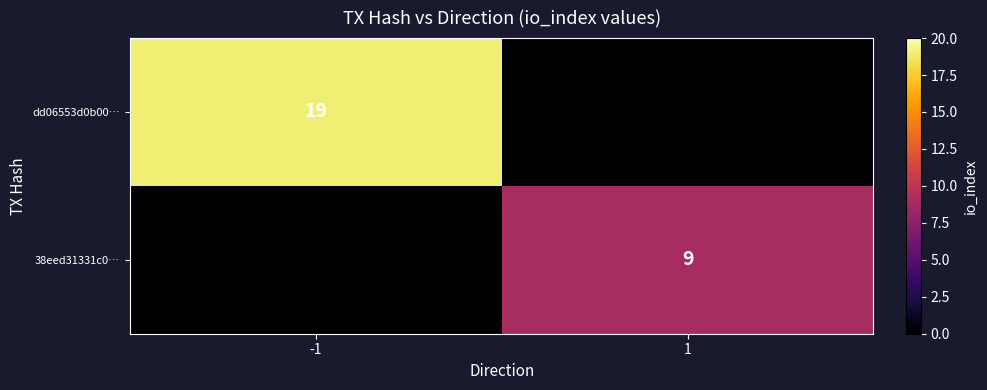

Is it true that dd06553d0b00… equals 19 at -1?

True